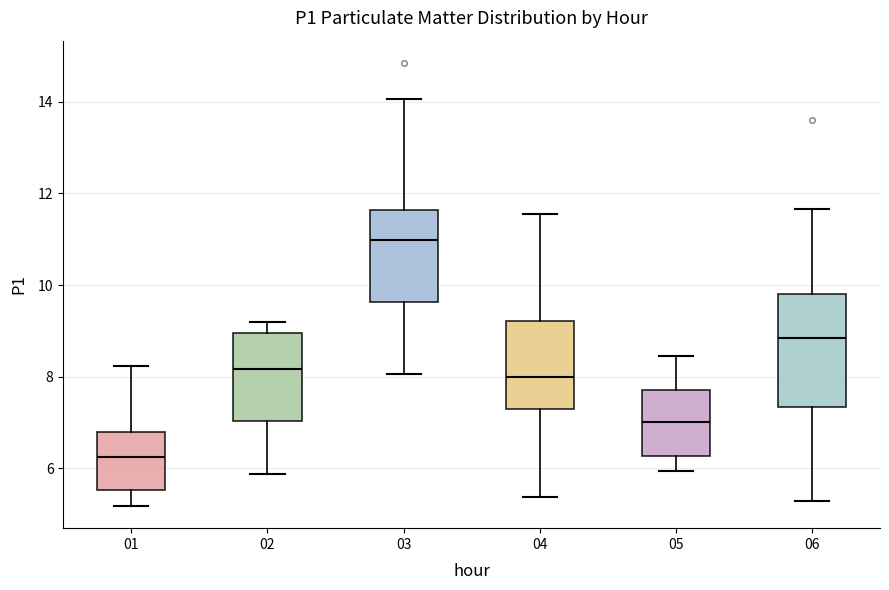

Reading left to right, transcribe this box plot: for each box, give where its median line is, the range the box spans, and where its two whiskers end, as read against the y-axis. The values are not printed on the chart, so give them approximately, as read against the axis.

01: median 6.2, box 5.6 to 6.8, whiskers 5.2 to 8.2
02: median 8.2, box 7.0 to 9.0, whiskers 5.8 to 9.2
03: median 11.0, box 9.6 to 11.6, whiskers 8.0 to 14.0
04: median 8.0, box 7.4 to 9.2, whiskers 5.4 to 11.6
05: median 7.0, box 6.2 to 7.8, whiskers 6.0 to 8.4
06: median 8.8, box 7.4 to 9.8, whiskers 5.4 to 11.6